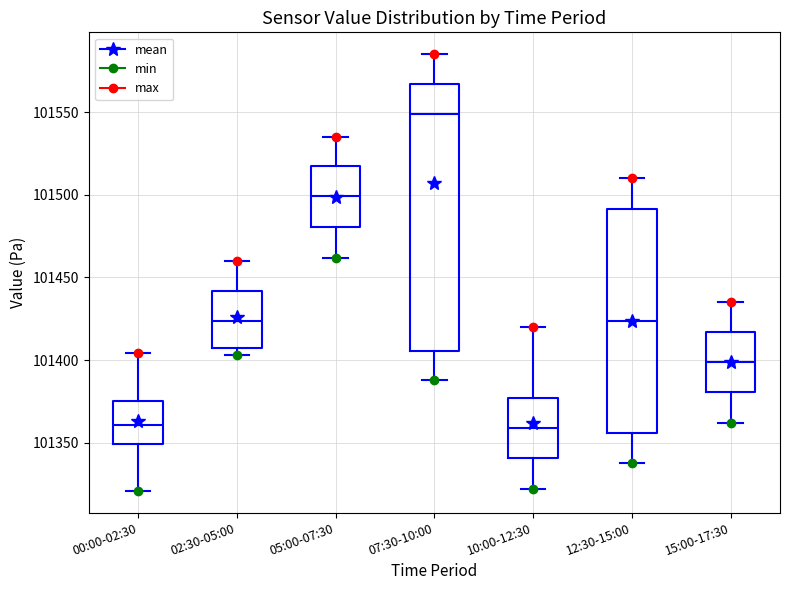

Reading left to right, transcribe this box plot: for each box, give where its median line is, the range the box spans, and where its two whiskers end, as read against the y-axis. The values are not printed on the chart, so give them approximately, as read against the axis.

00:00-02:30: median 101360, box 101350 to 101375, whiskers 101320 to 101405
02:30-05:00: median 101425, box 101405 to 101440, whiskers 101405 (just below the box's lower edge) to 101460
05:00-07:30: median 101500, box 101480 to 101515, whiskers 101460 to 101535
07:30-10:00: median 101550, box 101405 to 101565, whiskers 101390 to 101585
10:00-12:30: median 101360, box 101340 to 101375, whiskers 101320 to 101420
12:30-15:00: median 101425, box 101355 to 101490, whiskers 101340 to 101510
15:00-17:30: median 101400, box 101380 to 101415, whiskers 101360 to 101435